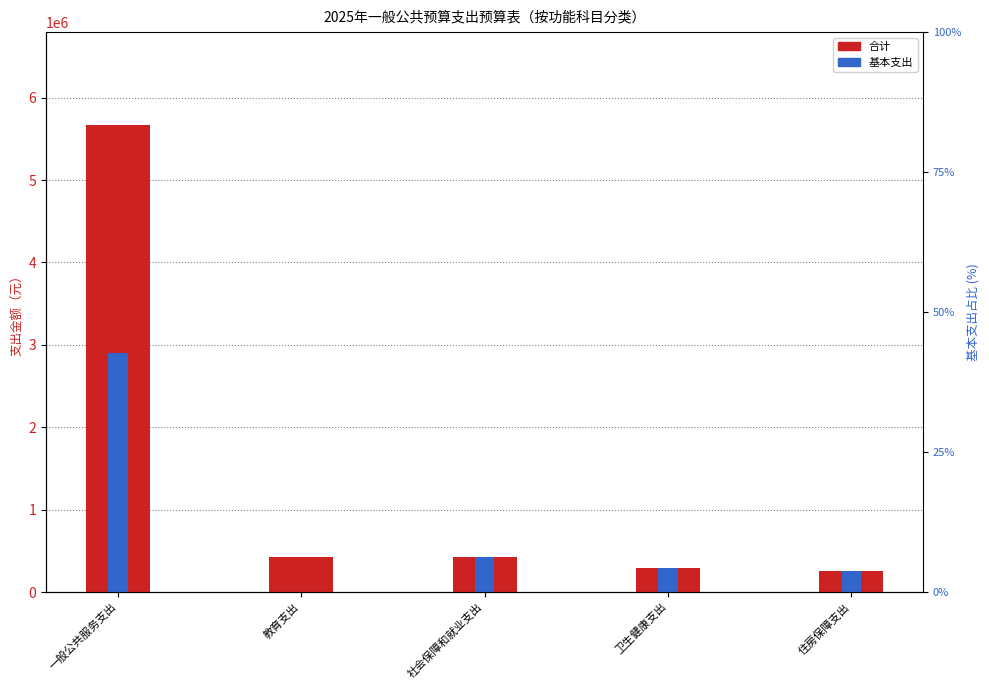

List the series in order of their peak value, highest first.

合计, 基本支出